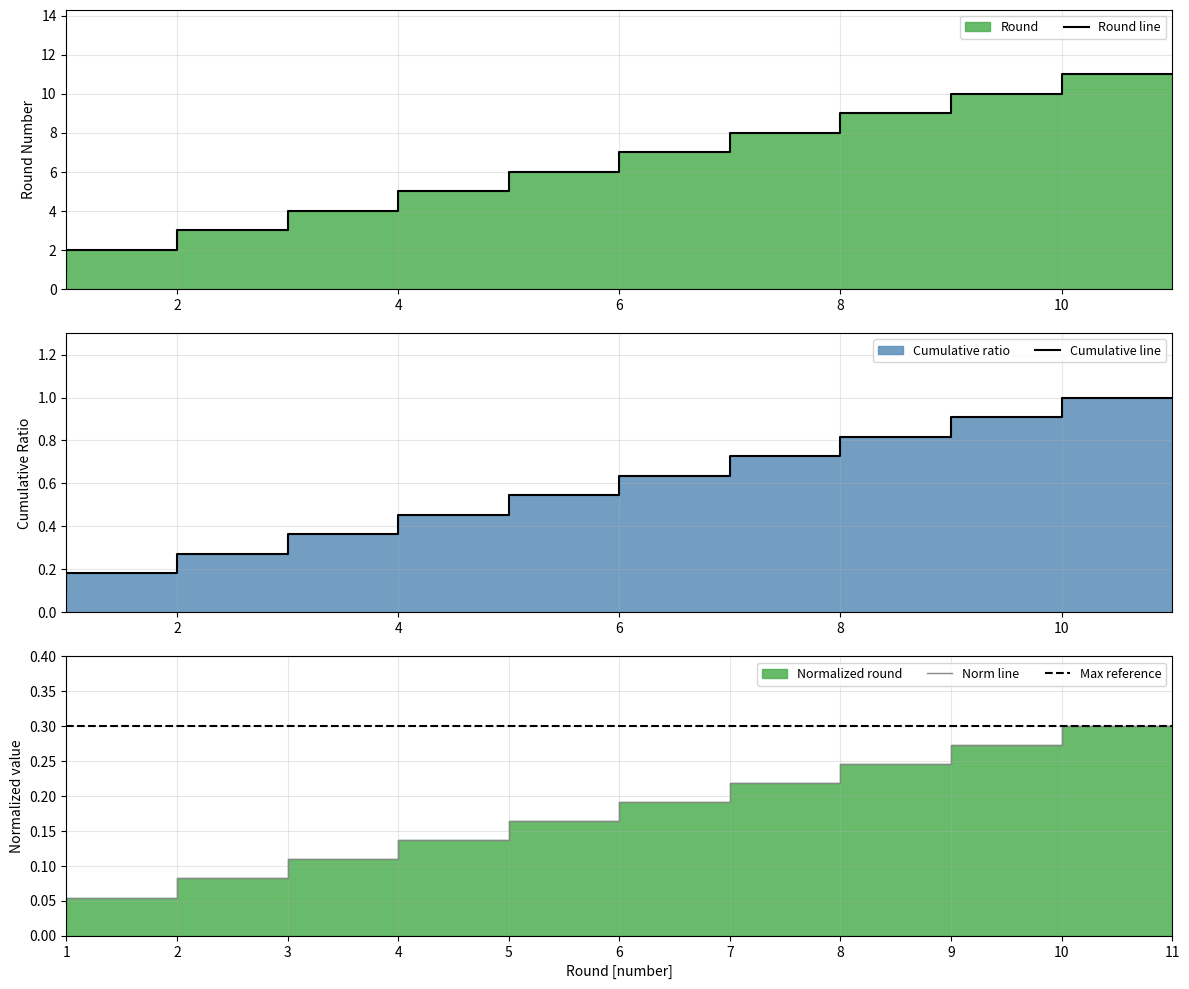

What is the difference between the Norm line values at 4 and 6?

0.1